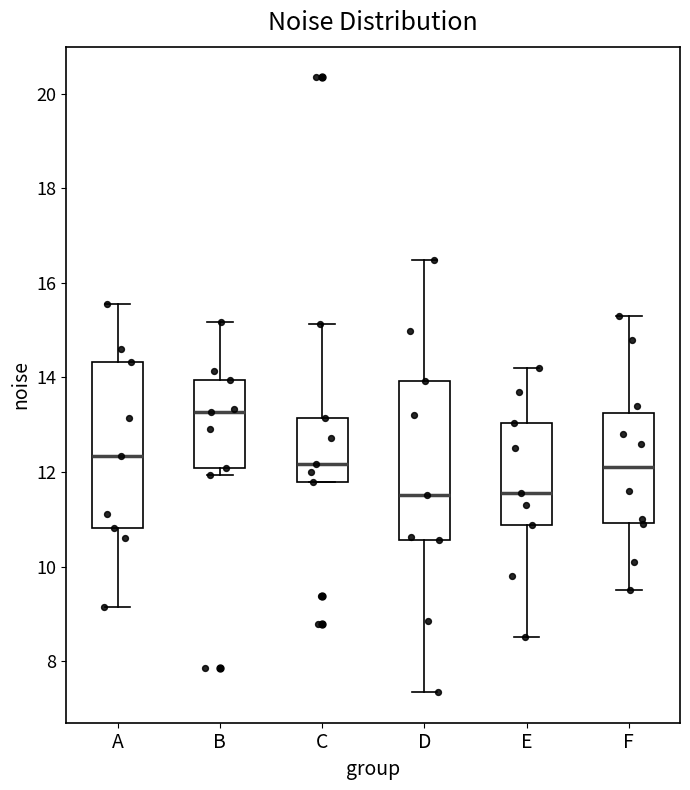

Reading left to right, transcribe this box plot: for each box, give where its median line is, the range the box spans, and where its two whiskers end, as read against the y-axis. The values are not printed on the chart, so give them approximately, as read against the axis.

A: median 12.4, box 10.8 to 14.4, whiskers 9.2 to 15.6
B: median 13.2, box 12.0 to 14.0, whiskers 12.0 (just below the box's lower edge) to 15.2
C: median 12.2, box 11.8 to 13.2, whiskers 11.8 to 15.2
D: median 11.6, box 10.6 to 14.0, whiskers 7.4 to 16.4
E: median 11.6, box 10.8 to 13.0, whiskers 8.6 to 14.2
F: median 12.2, box 11.0 to 13.2, whiskers 9.6 to 15.4